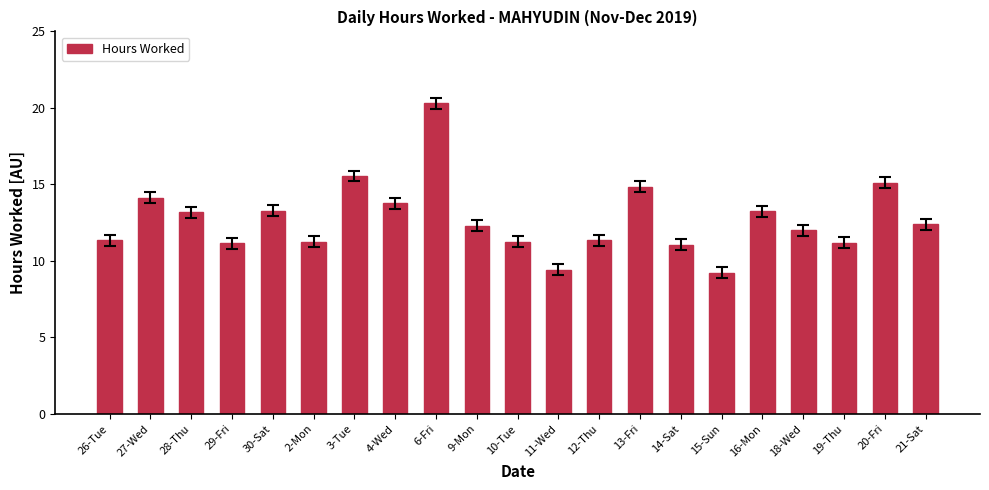

Which has a higher value, 27-Wed or 9-Mon?

27-Wed